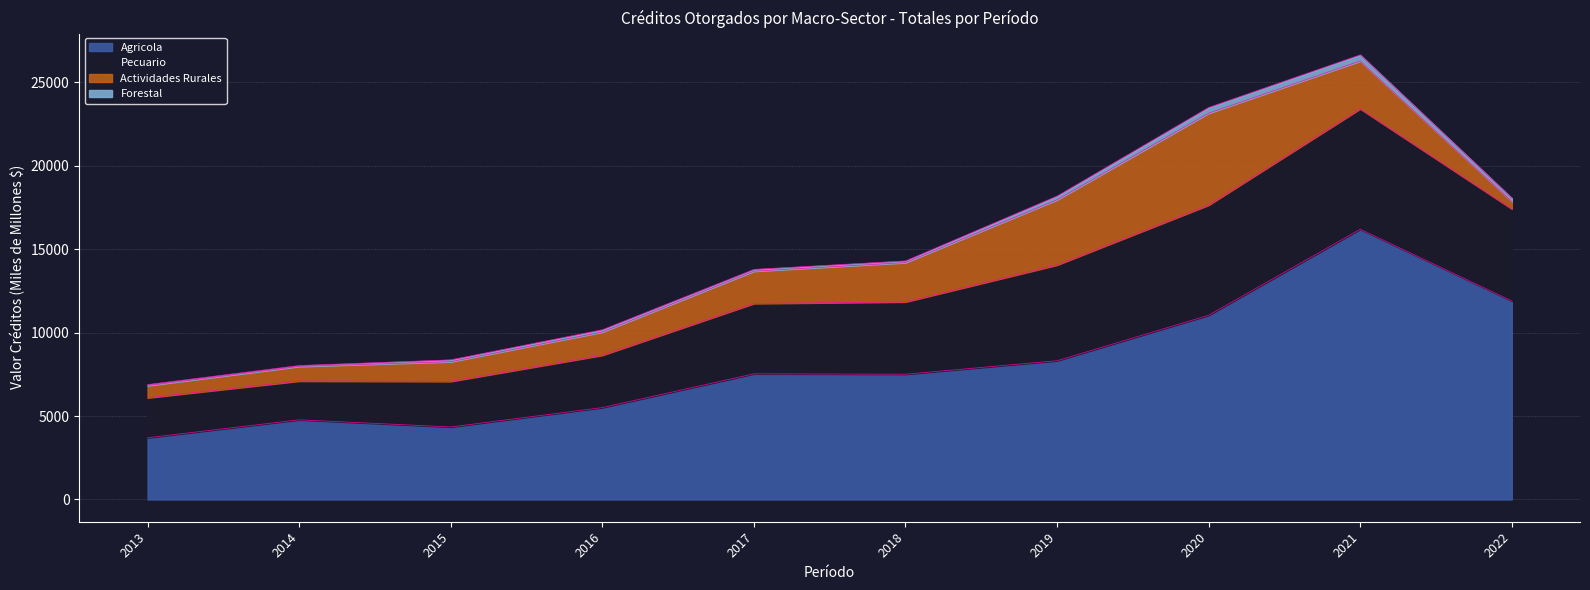

Which category has the highest value in the Agricola series?

2021